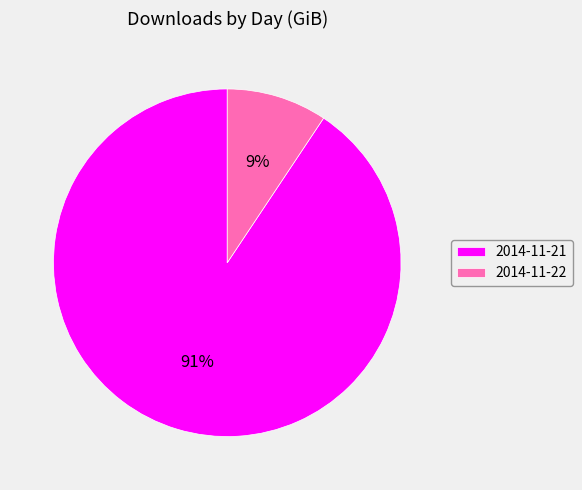

Is there a majority slice in this chart?

Yes